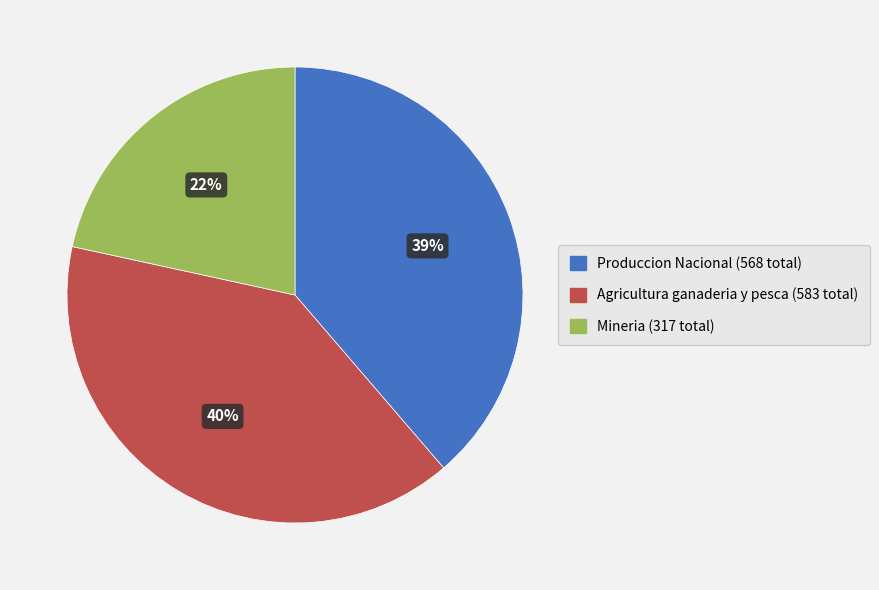

How many segments does this pie chart have?

3